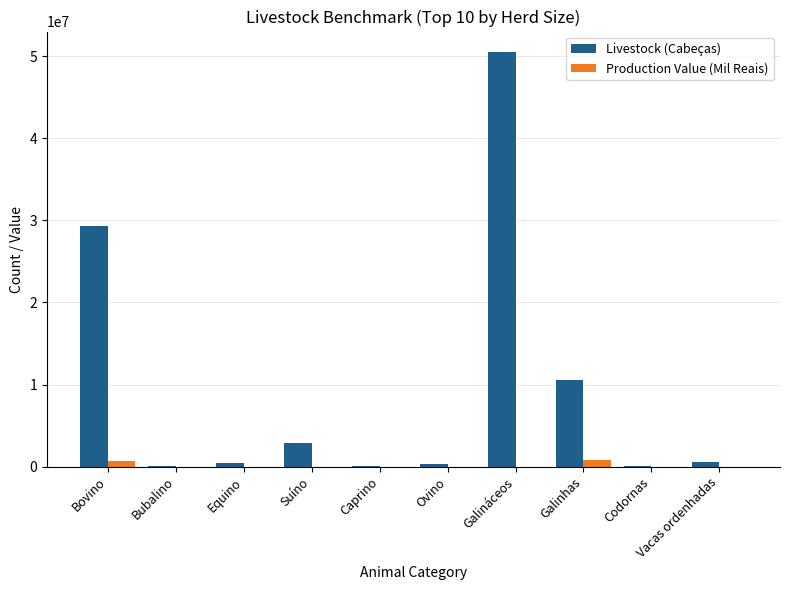

The Production Value (Mil Reais) series shows 0 at Bubalino. True or false?

True